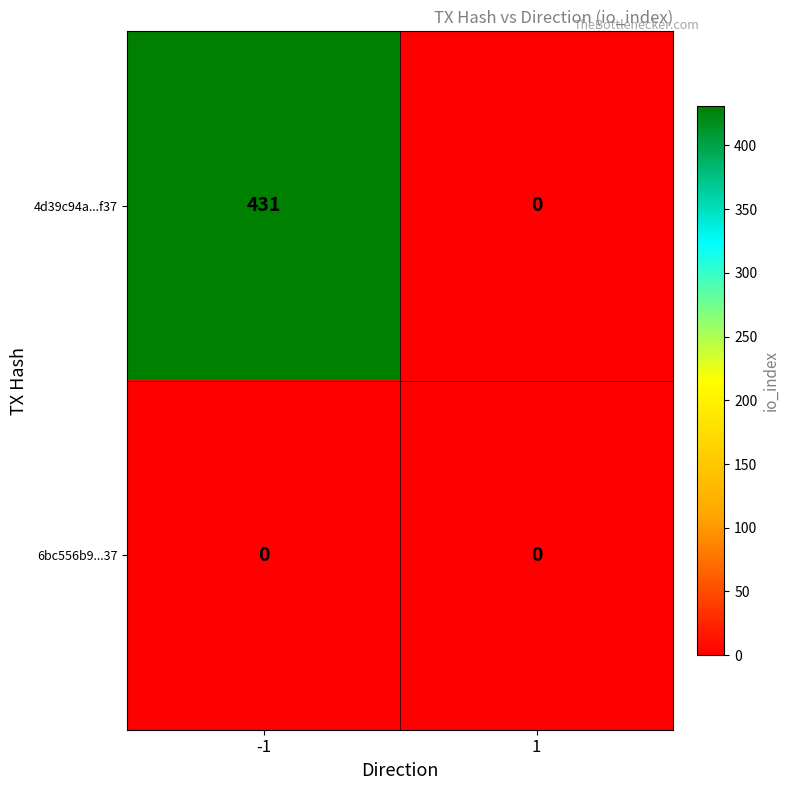

Which series has the widest spread of values?

4d39c94a...f37